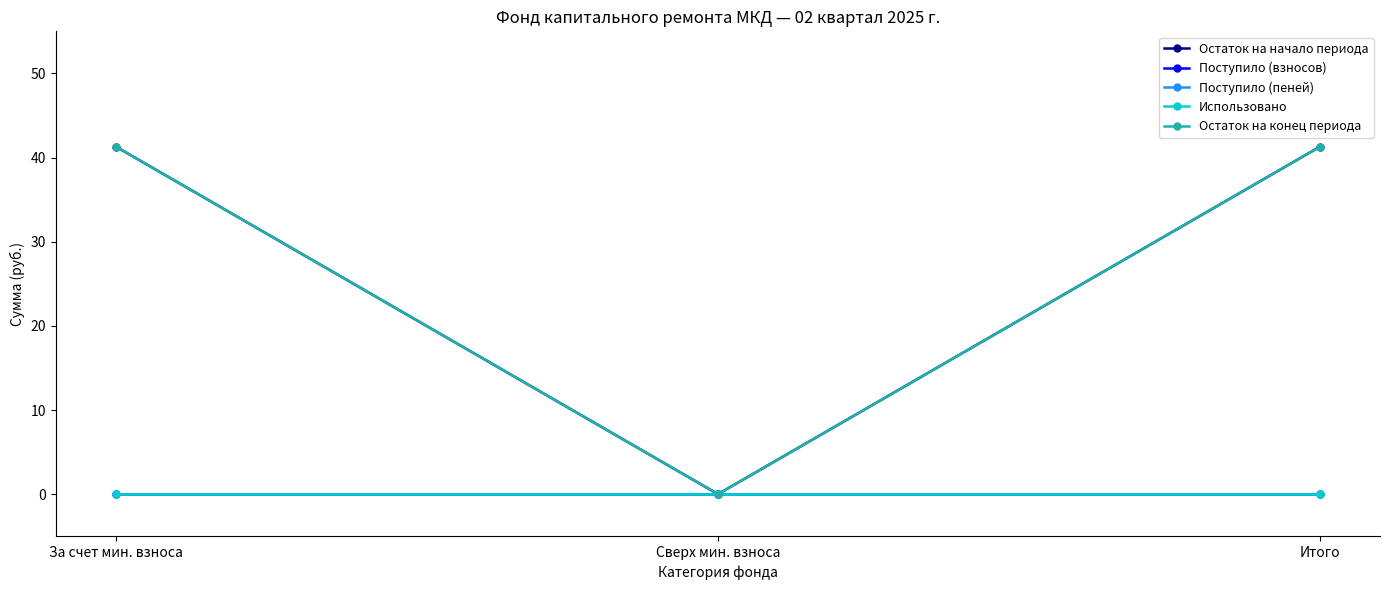

Reading left to right, what are all the values shown in this chart?

Остаток на начало периода: 41.3	0.0	41.3
Поступило (взносов): 0.0	0.0	0.0
Поступило (пеней): 0.0	0.0	0.0
Использовано: 0.0	0.0	0.0
Остаток на конец периода: 41.3	0.0	41.3